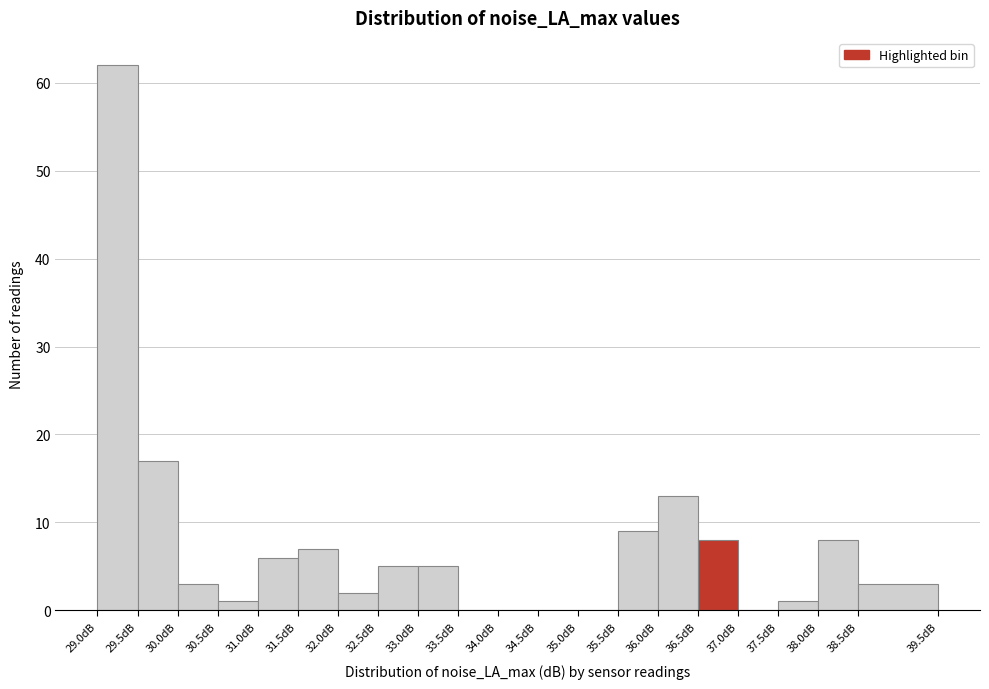

What is the height of the bar covering 38.0 to 38.5 on the x-axis? The values are not printed on the chart, so give them approximately, as read against the axis.

8